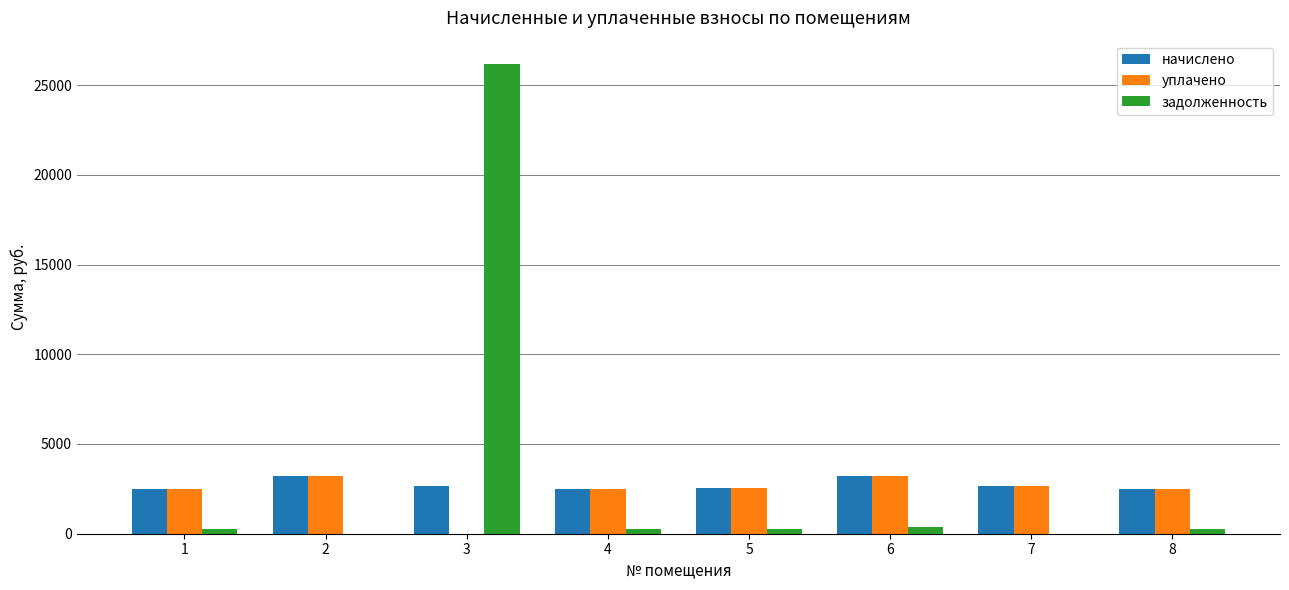

What is the sum of all задолженность values?

27634.6